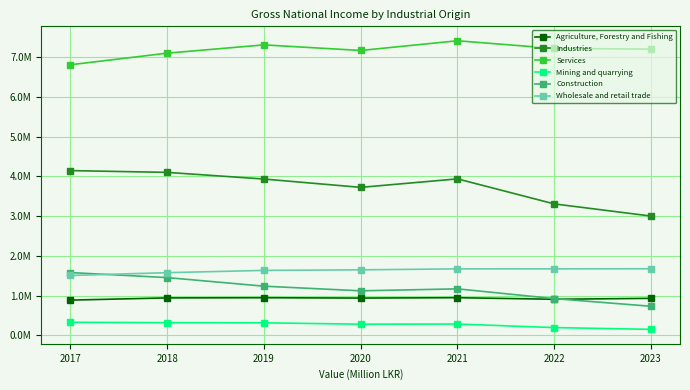

What are all the series names shown in the legend?

Agriculture, Forestry and Fishing, Industries, Services, Mining and quarrying, Construction, Wholesale and retail trade